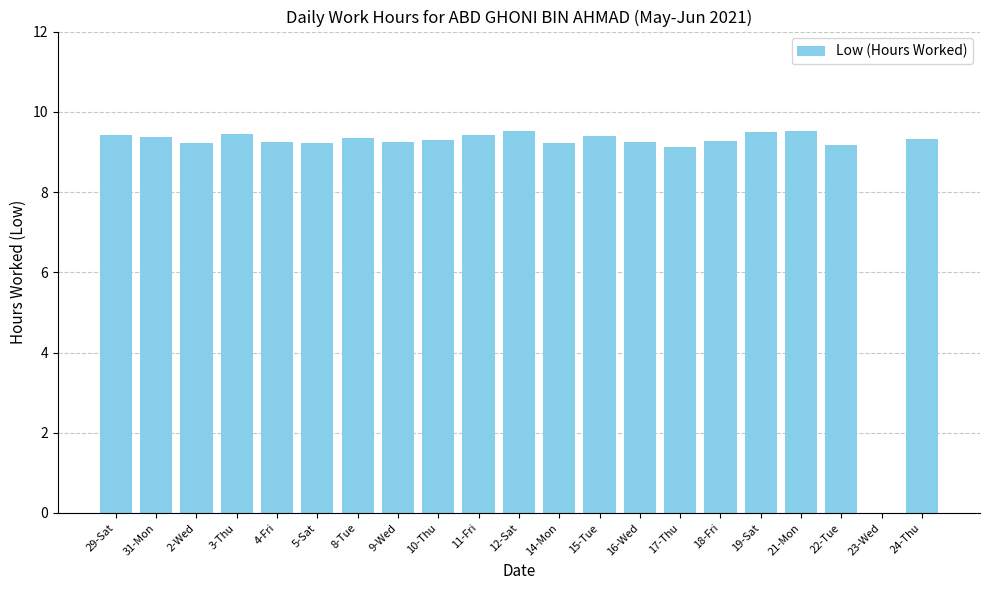

The value at 16-Wed is 3.3. True or false?

False